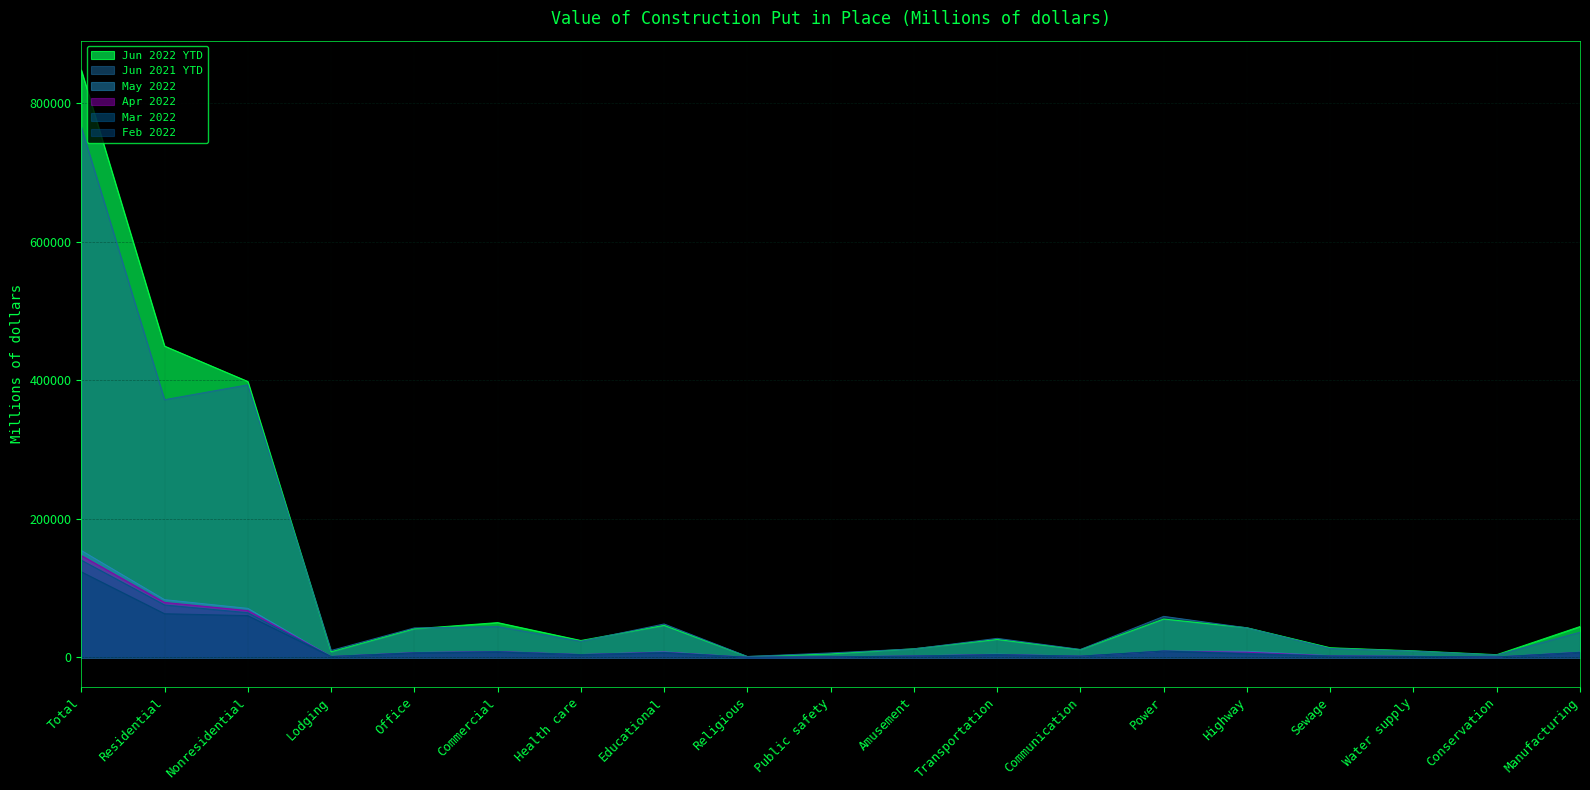

Is it true that Jun 2021 YTD equals 766015 at Total?

True